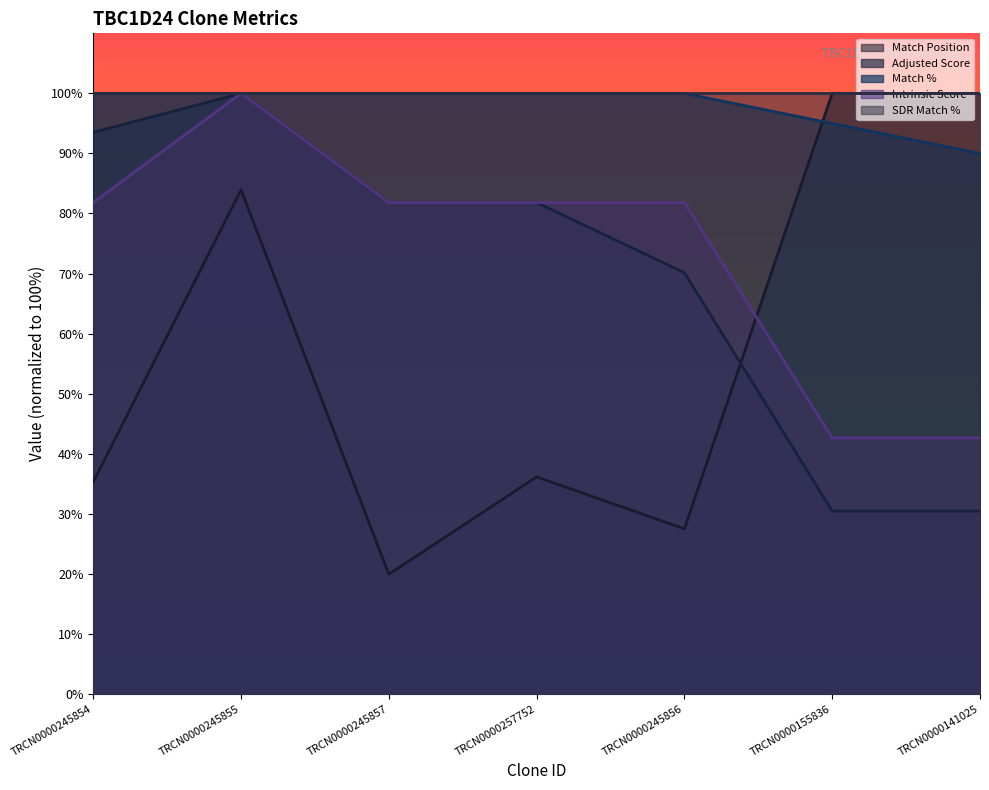

How many interior local peaks does the Match Position series have?

2